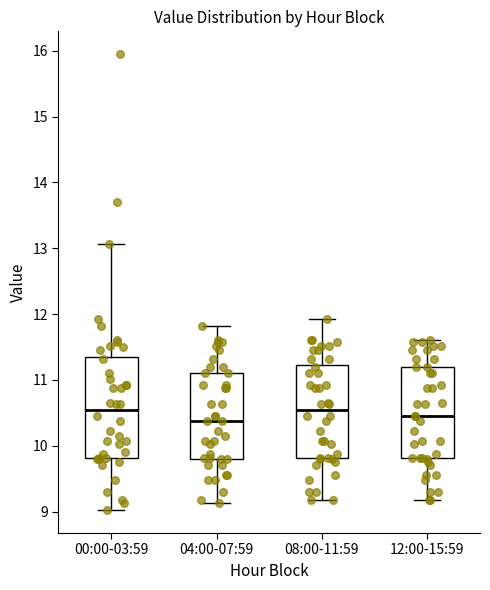

Reading left to right, transcribe this box plot: for each box, give where its median line is, the range the box spans, and where its two whiskers end, as read against the y-axis. The values are not printed on the chart, so give them approximately, as read against the axis.

00:00-03:59: median 10.5, box 9.8 to 11.4, whiskers 9.0 to 13.1
04:00-07:59: median 10.4, box 9.8 to 11.1, whiskers 9.1 to 11.8
08:00-11:59: median 10.5, box 9.8 to 11.2, whiskers 9.2 to 11.9
12:00-15:59: median 10.5, box 9.8 to 11.2, whiskers 9.2 to 11.6